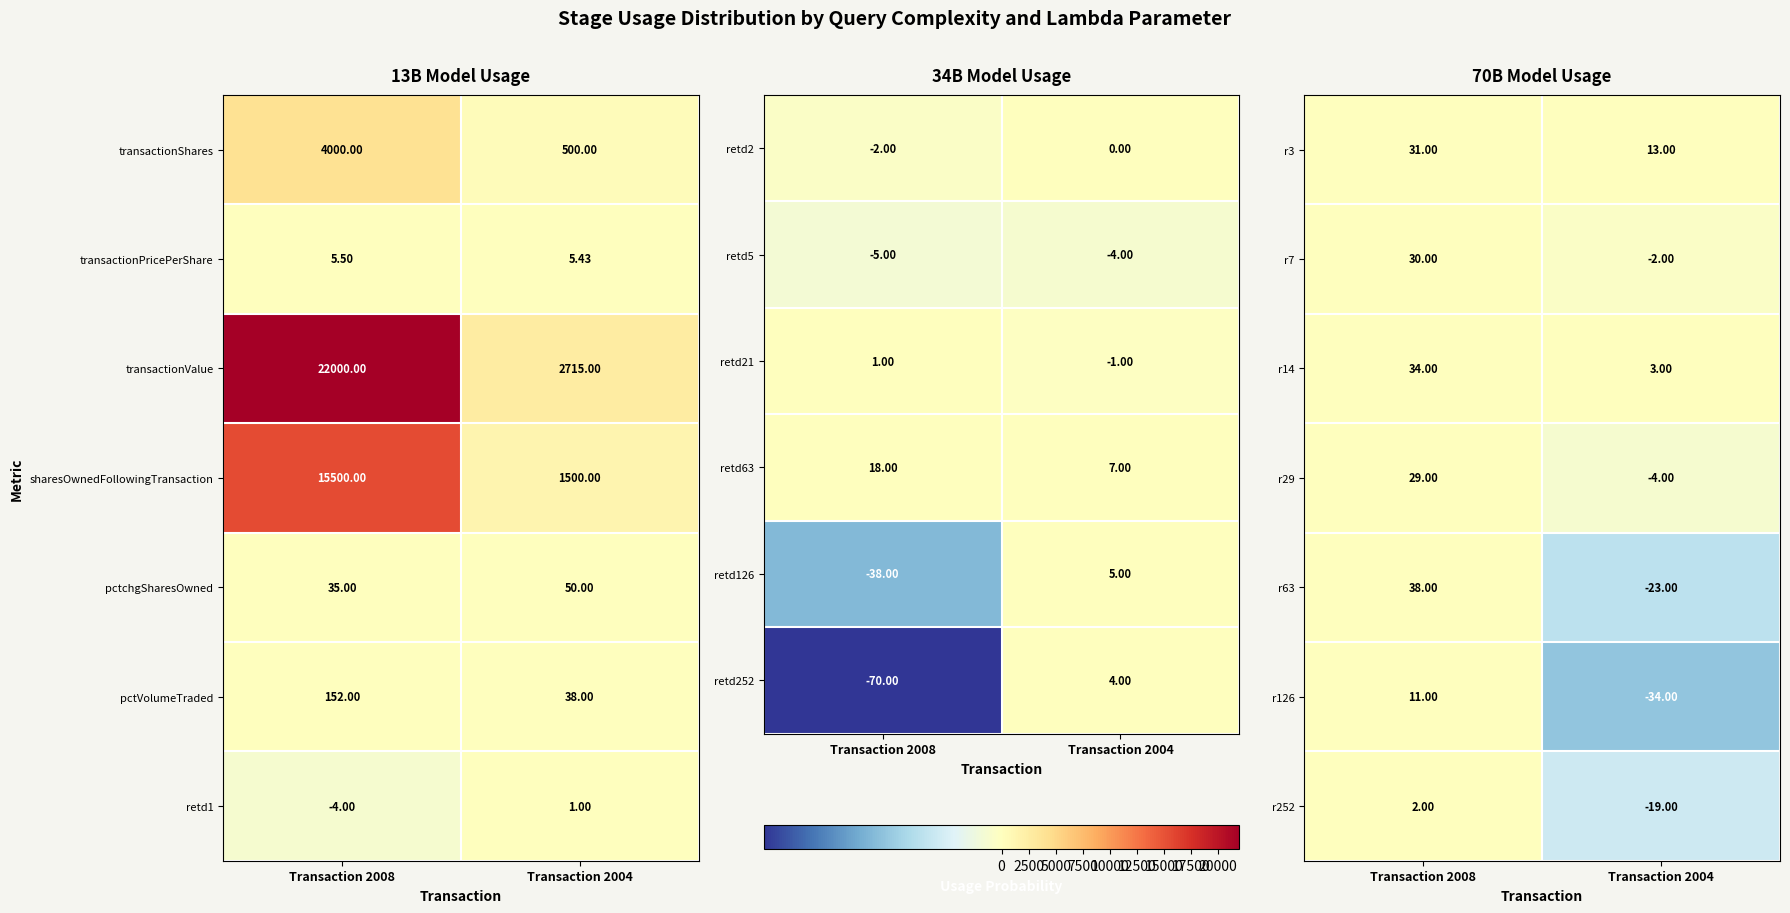

Is the value of r7 at Transaction 2004 greater than the value of r14 at Transaction 2004?

No